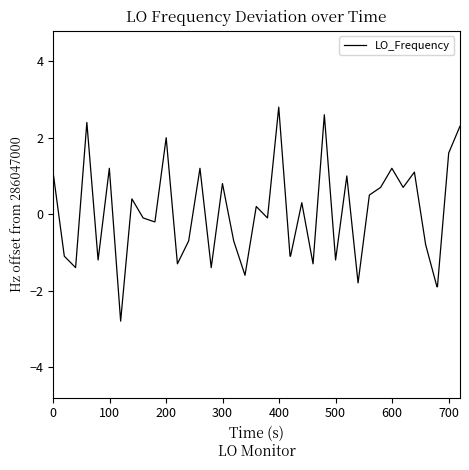

What is the minimum value shown in the chart?

-2.8